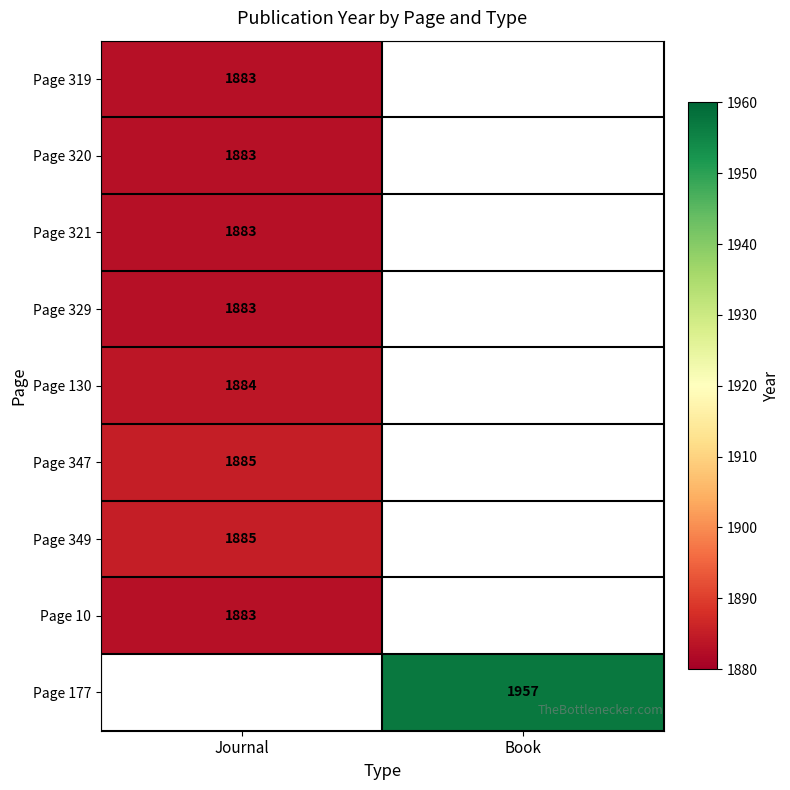

Between Journal and Book, which is larger?

Book